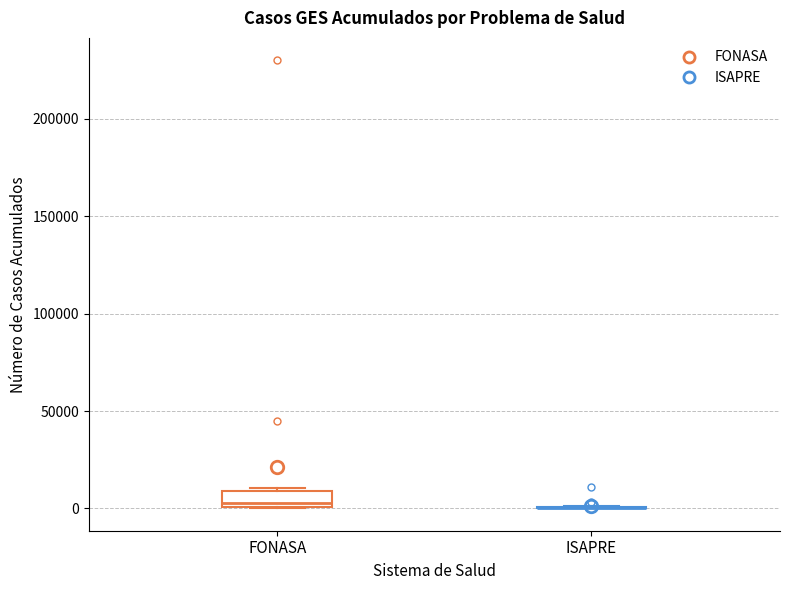

Reading left to right, read every box against the y-axis: the position of its median line, the range the box covers, and the ends of its whiskers. The values are not printed on the chart, so give them approximately, as read against the axis.

FONASA: median 5000, box 0 to 10000, whiskers 0 to 10000 (just above the box's upper edge)
ISAPRE: box collapsed to a line at 0, whiskers 0 to 0